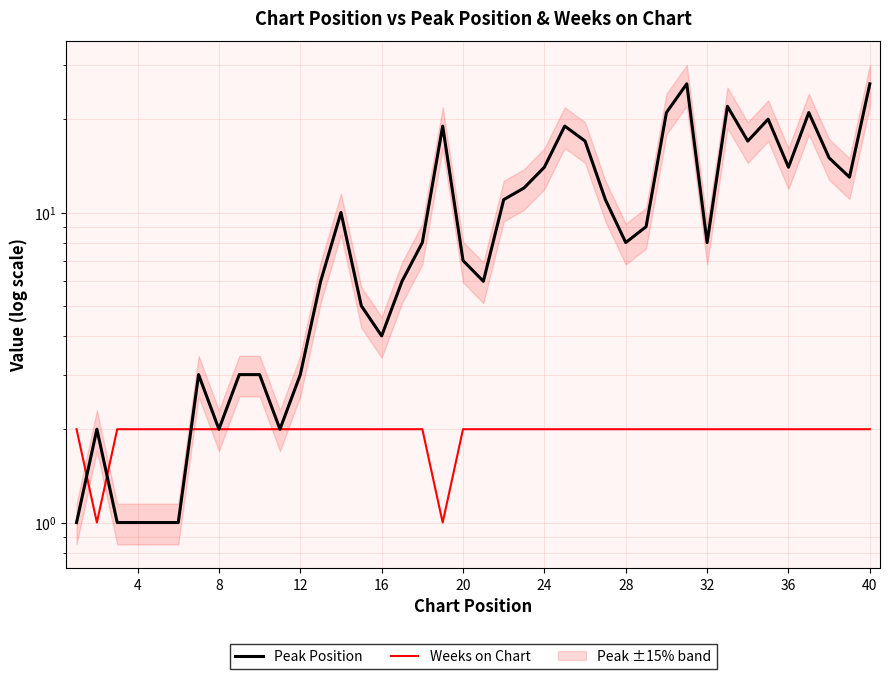

How many times do Peak Position and Weeks on Chart cross each other?

3